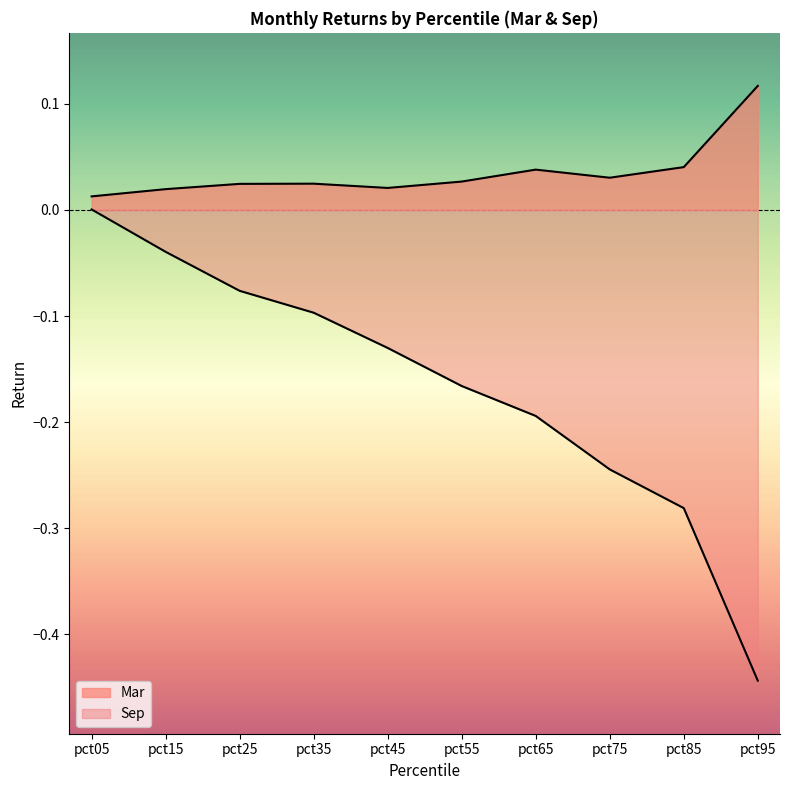

Rank the categories by value from highest to lowest.

pct95, pct85, pct65, pct75, pct55, pct35, pct25, pct45, pct15, pct05